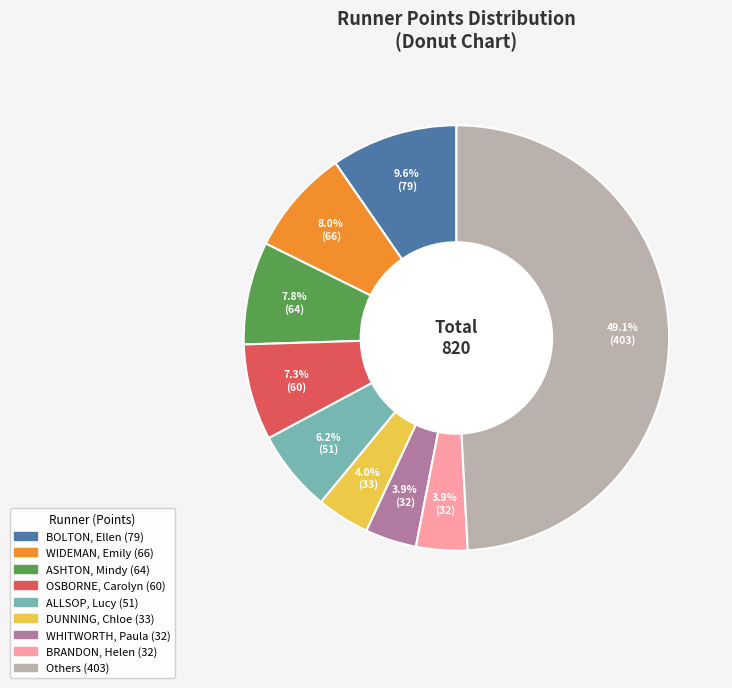

How many segments does this pie chart have?

9